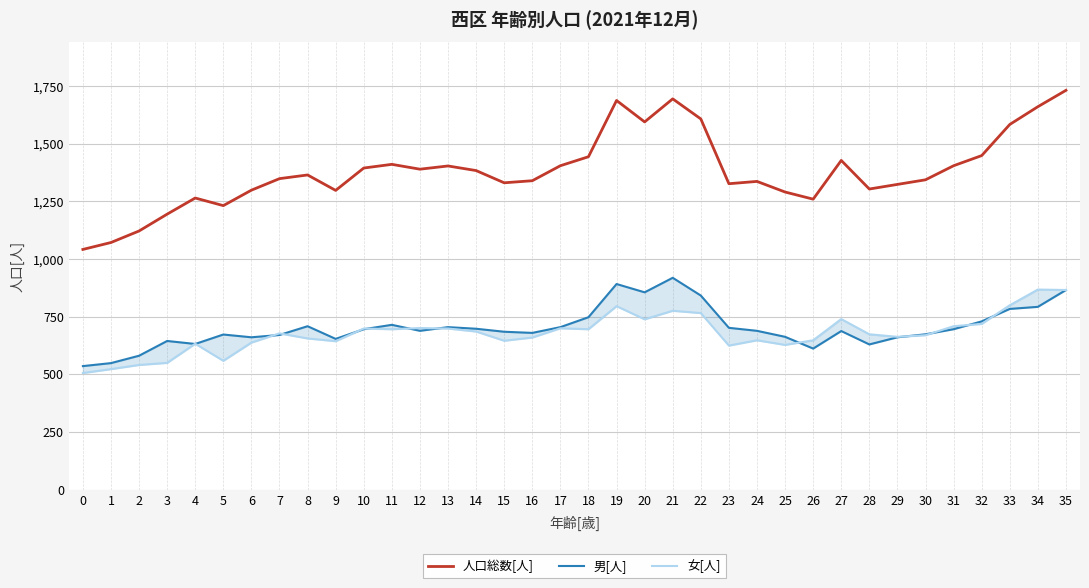

Where does the 人口総数[人] series first go above 1365?

10